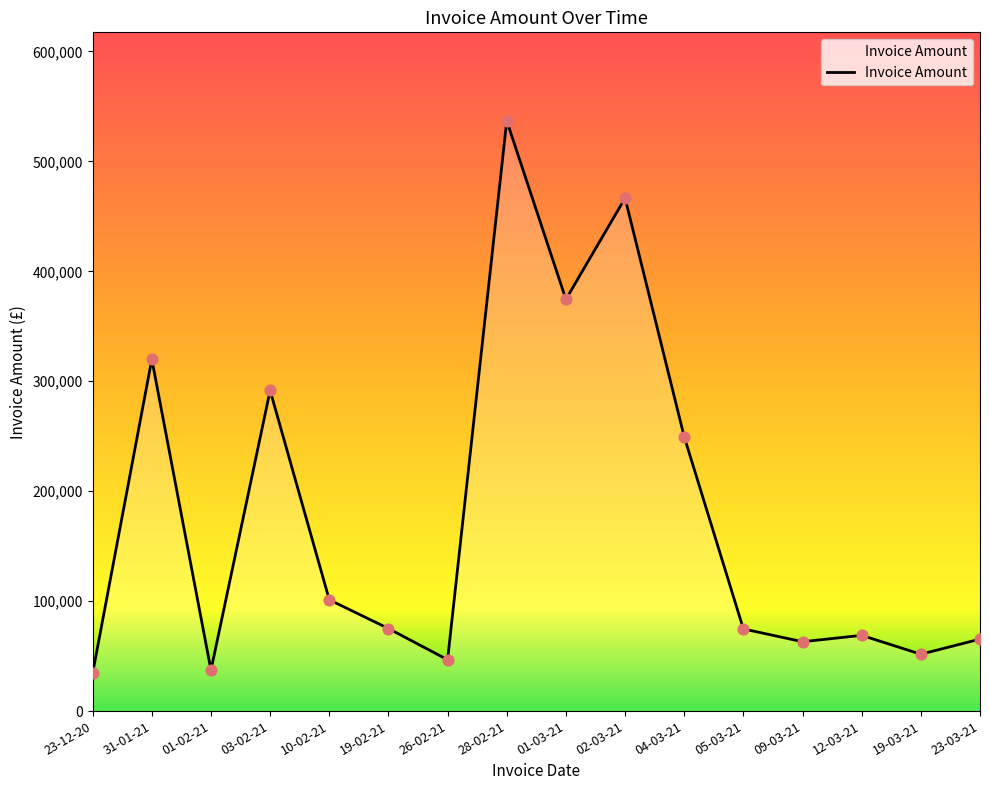

Which has a higher value, 19-03-21 or 12-03-21?

12-03-21